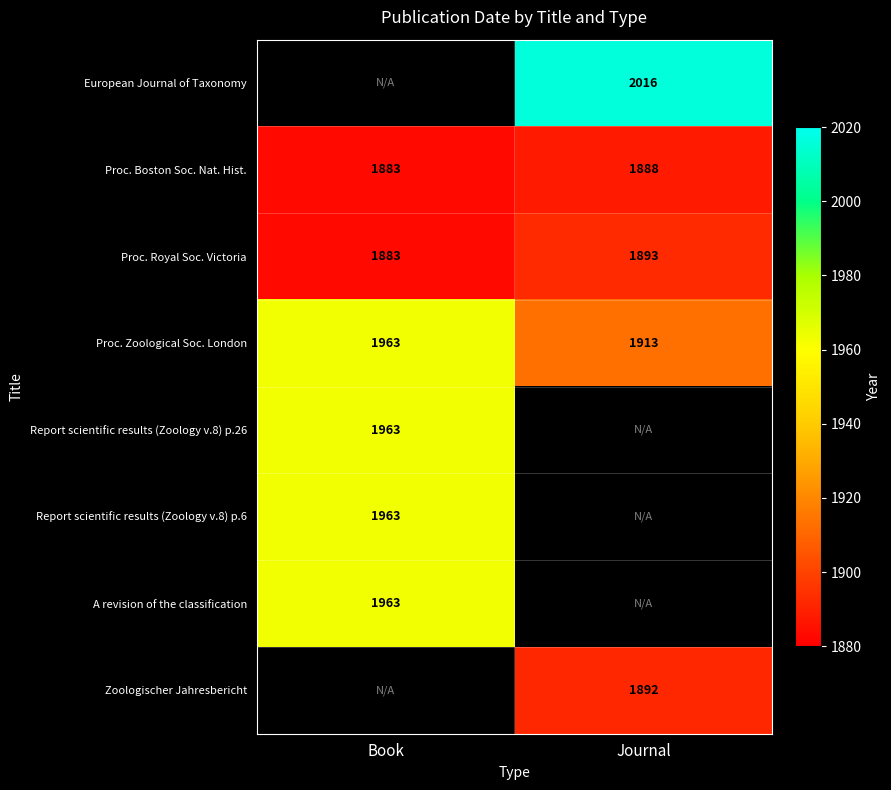

At which category does the chart reach its minimum across all series?

Book